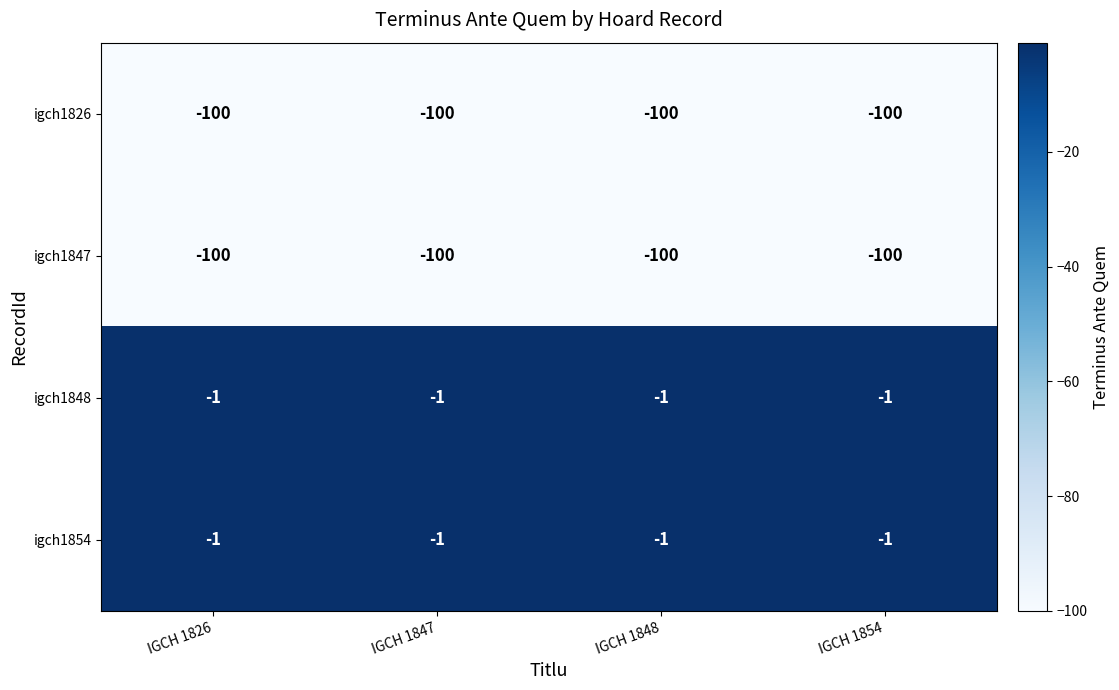

What is the difference between the highest and lowest values at IGCH 1848?

99